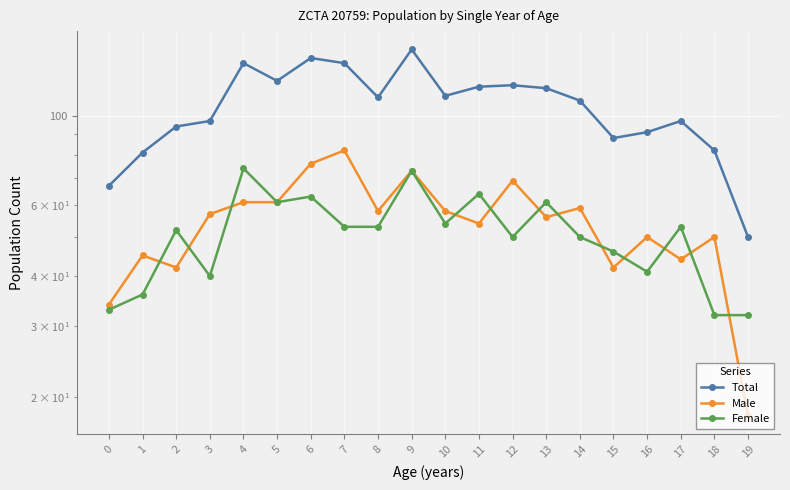

What is the difference between the maximum and second lowest values in the Female series?

42